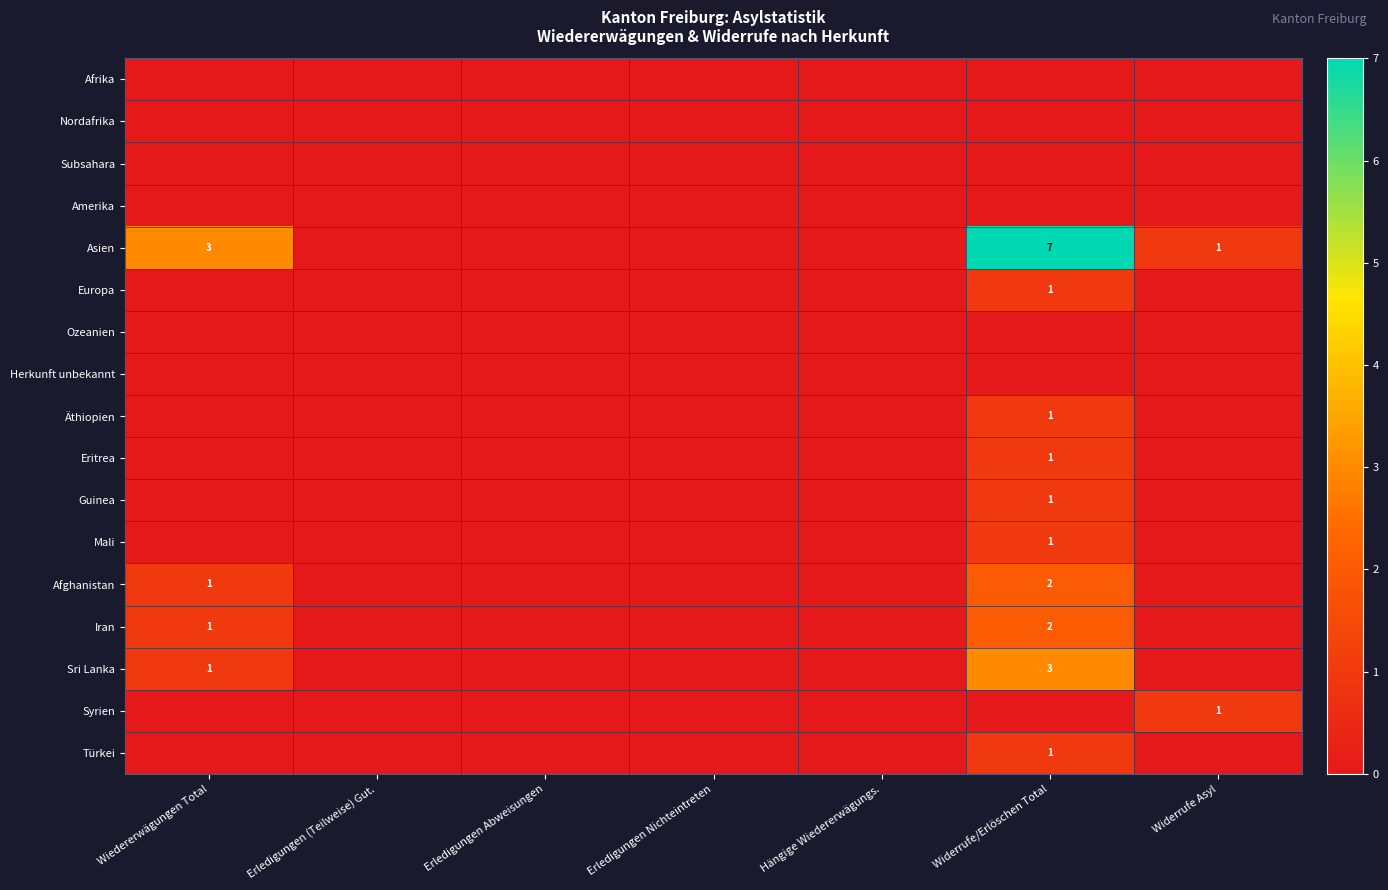

True or false: Afghanistan has a value of 1 at Widerrufe/Erlöschen Total.

False